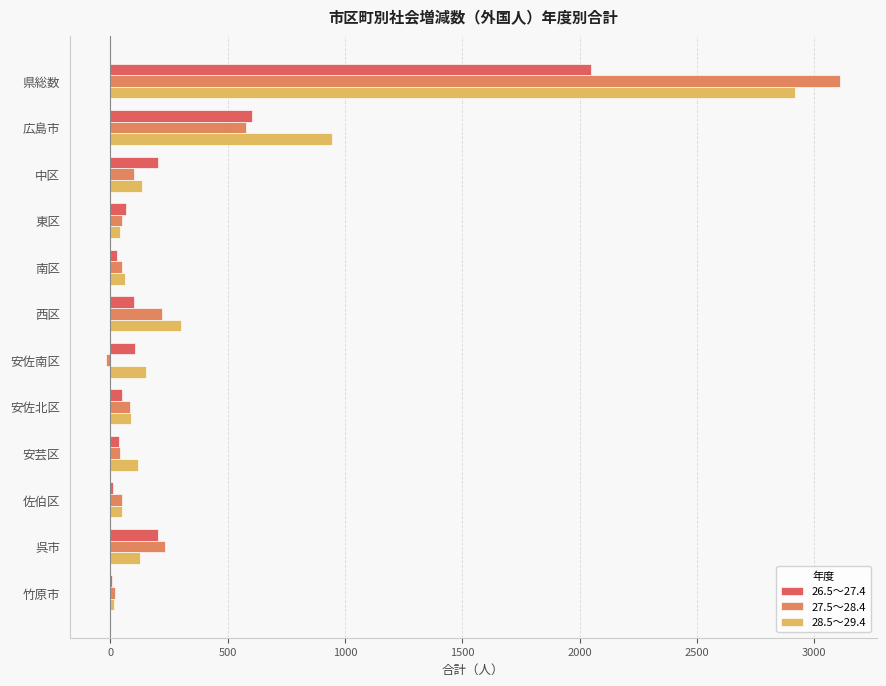

Count the number of categories in the chart.

12